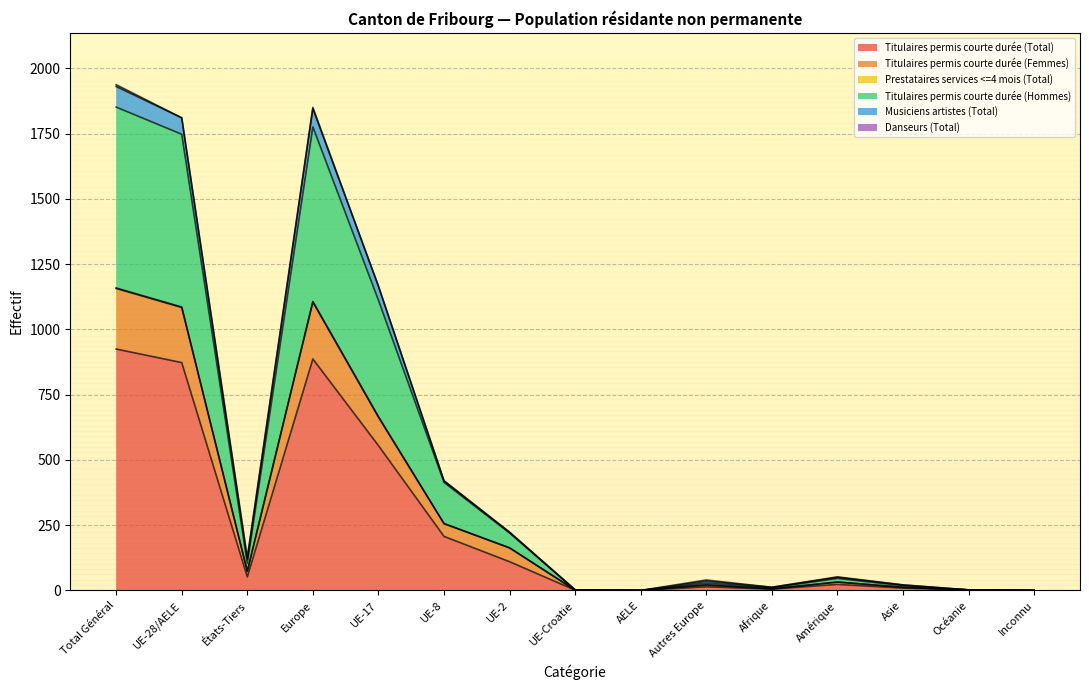

What is the greatest value displayed?

1938